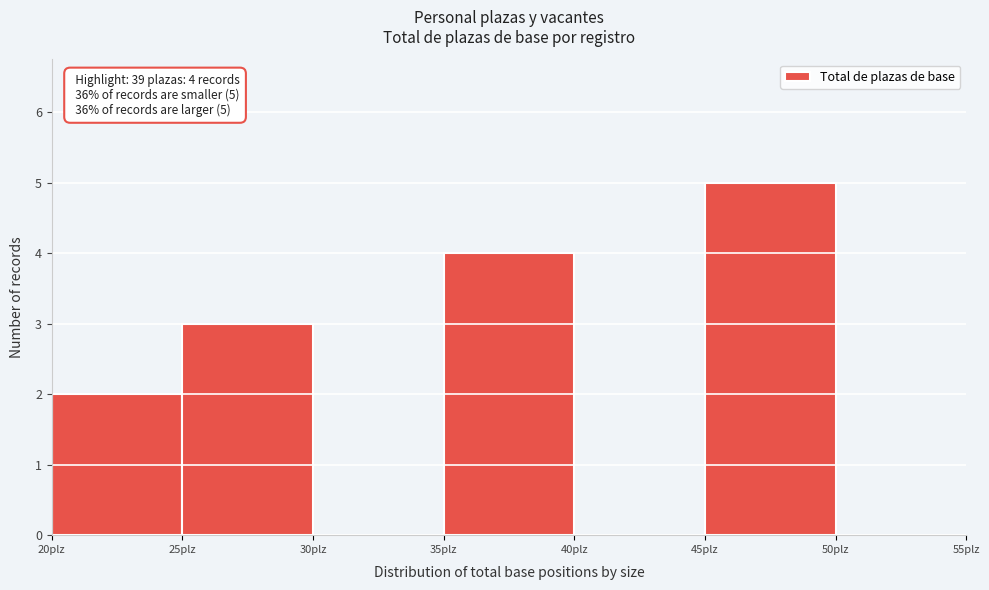

Over which range of the x-axis is the bar tallest?

45 to 50